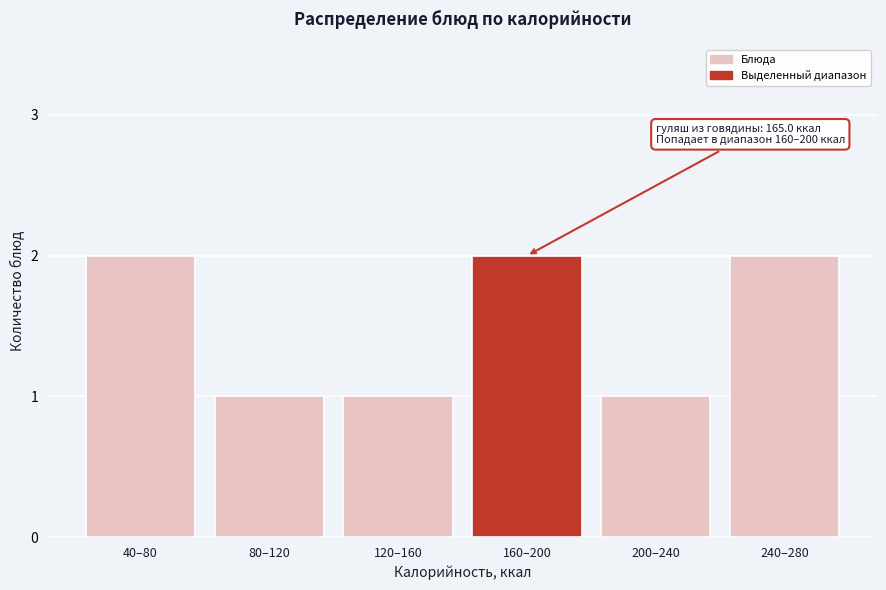

Reading left to right, list all the values displayed in this chart.

40–80=2	80–120=1	120–160=1	160–200=2	200–240=1	240–280=2